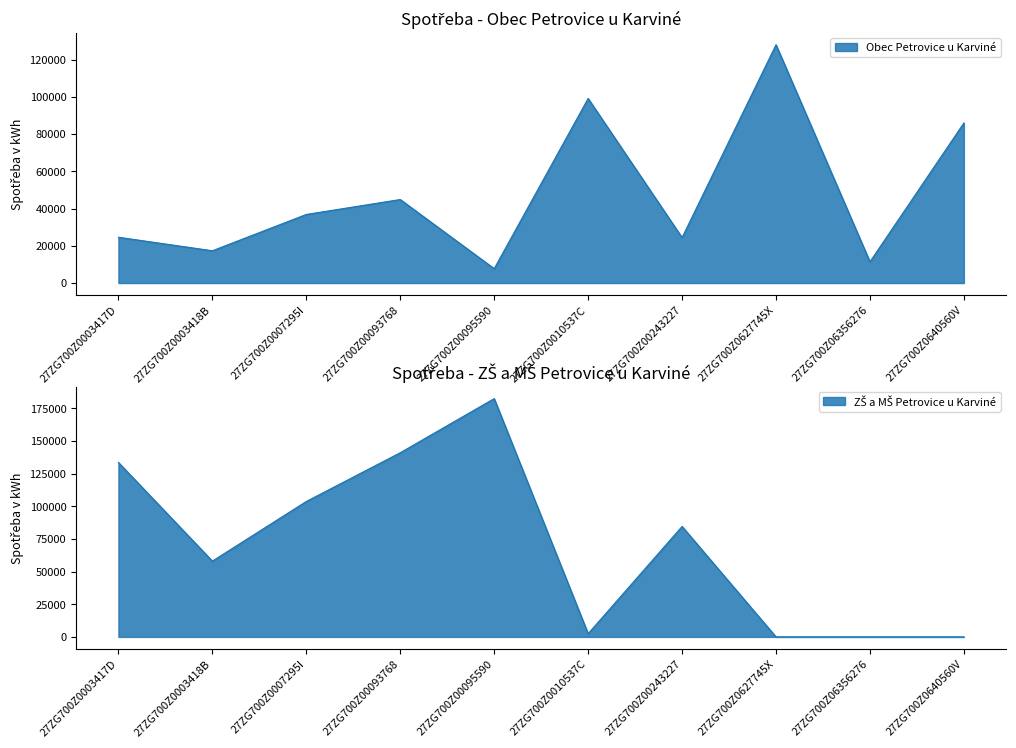

At which label does ZŠ a MŠ Petrovice u Karviné first exceed 84565?

27ZG700Z0003417D